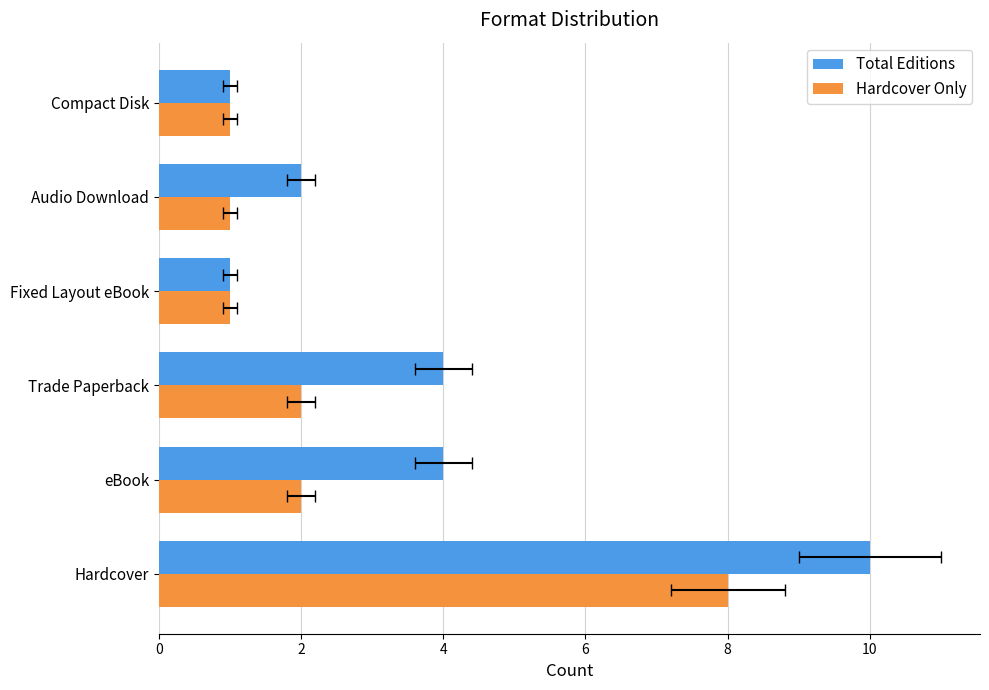

At how many categories does at least one series exceed 7?

1